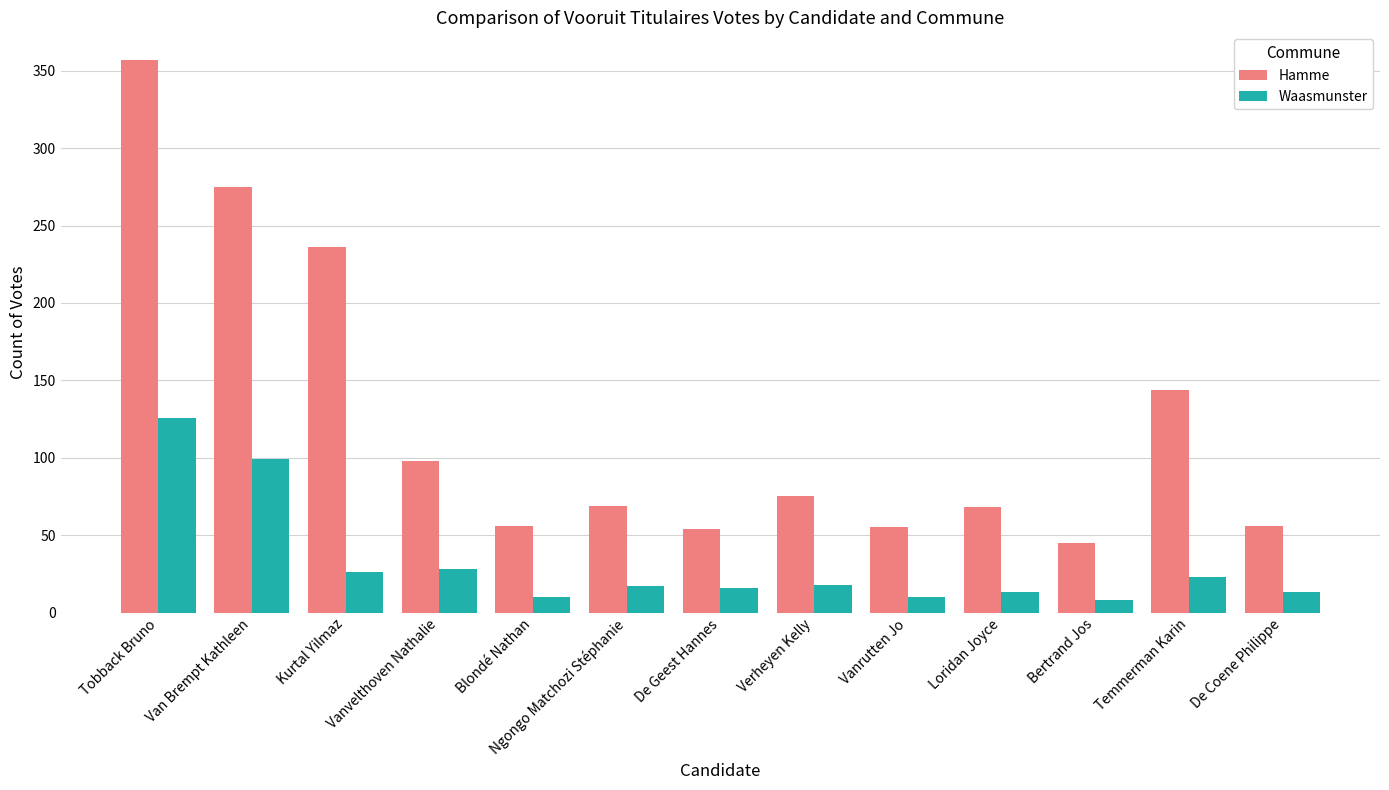

What is the average value of the Waasmunster series?

31